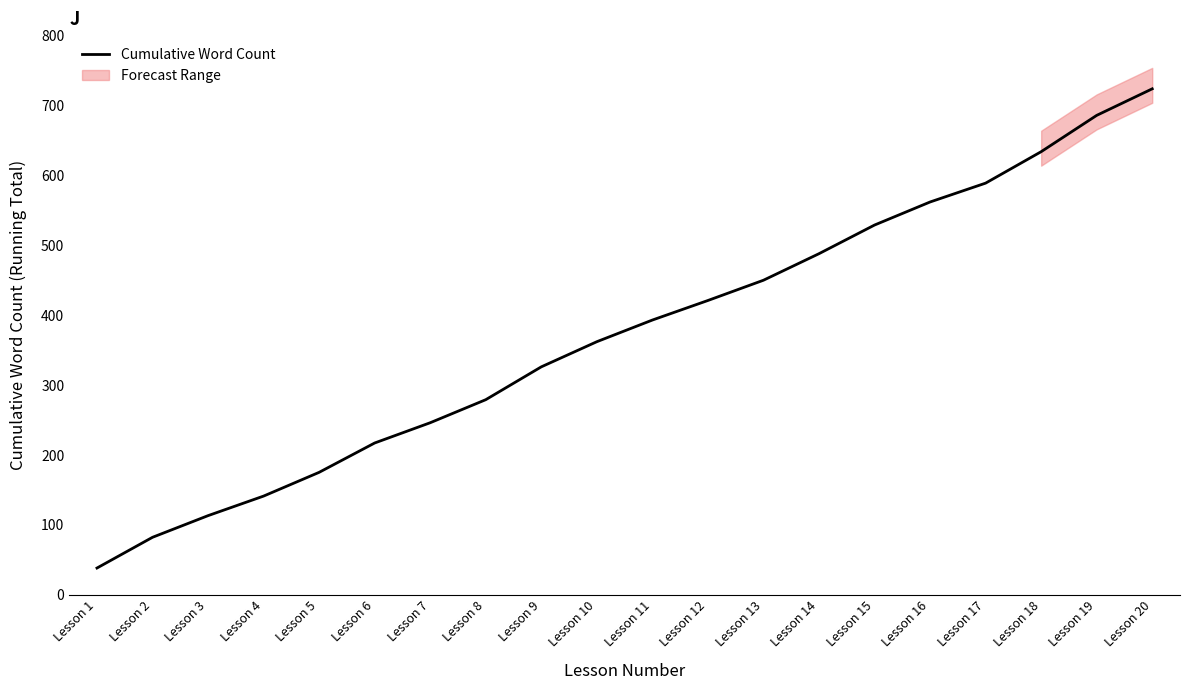

What is the change in value from Lesson 10 to Lesson 18?

+272